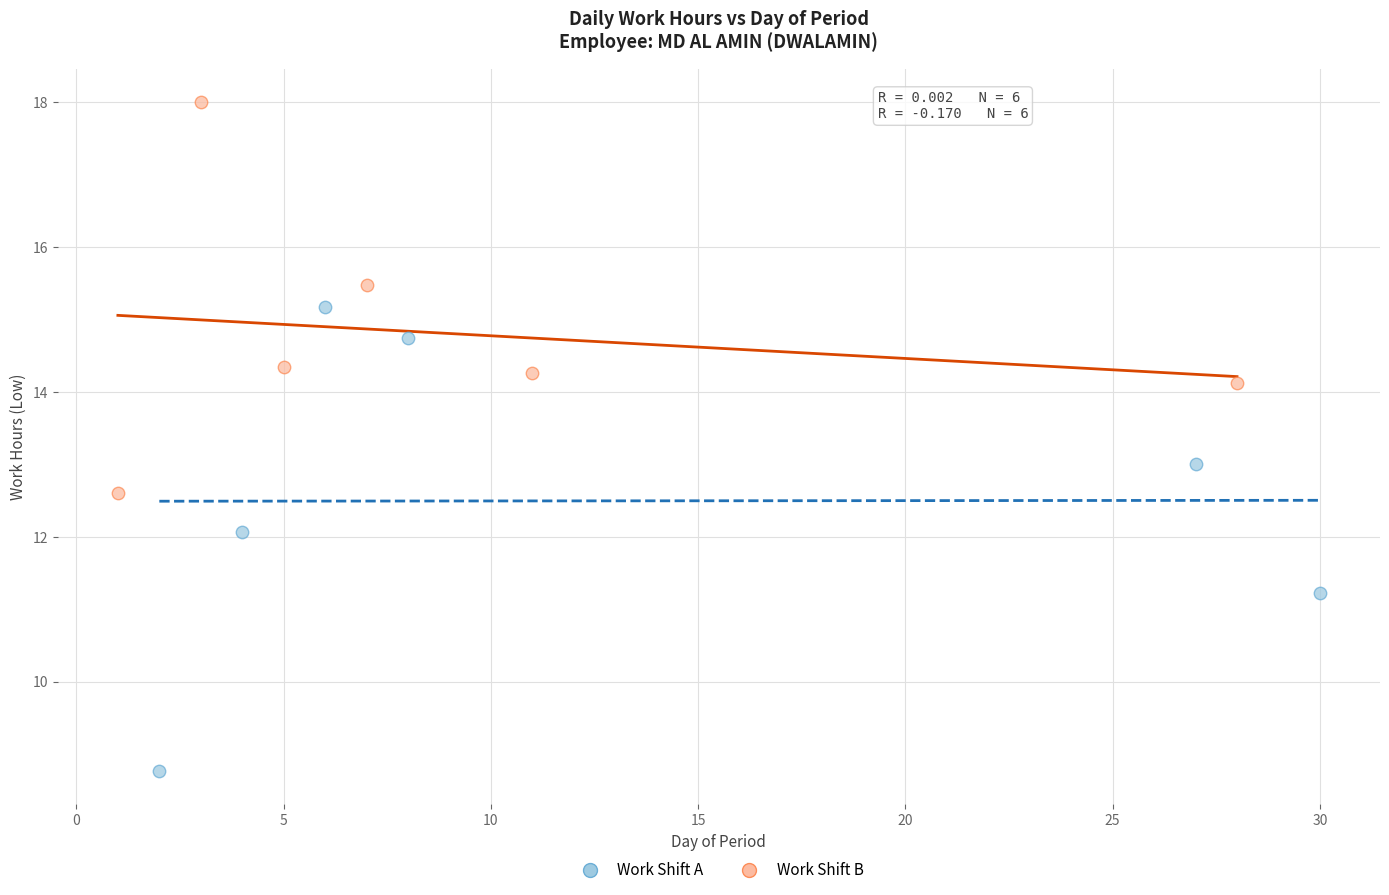

Which series contains the highest Y value?

Work Shift B